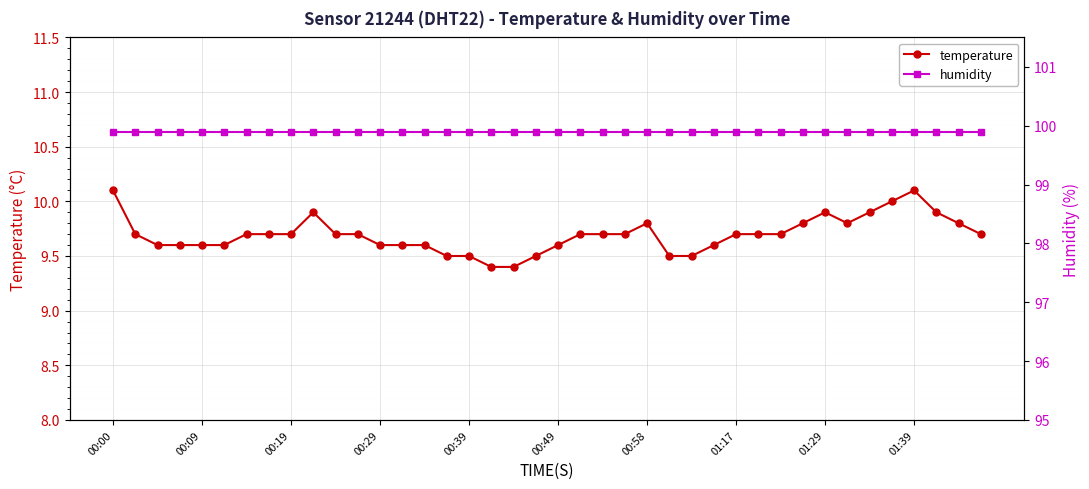

Does the chart display data point markers on the line(s)?

Yes